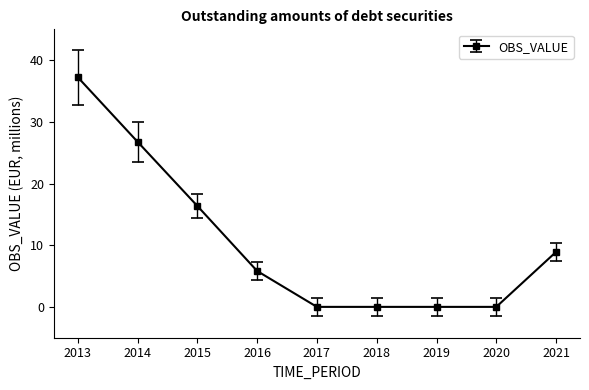

How many categories are shown in the chart?

9